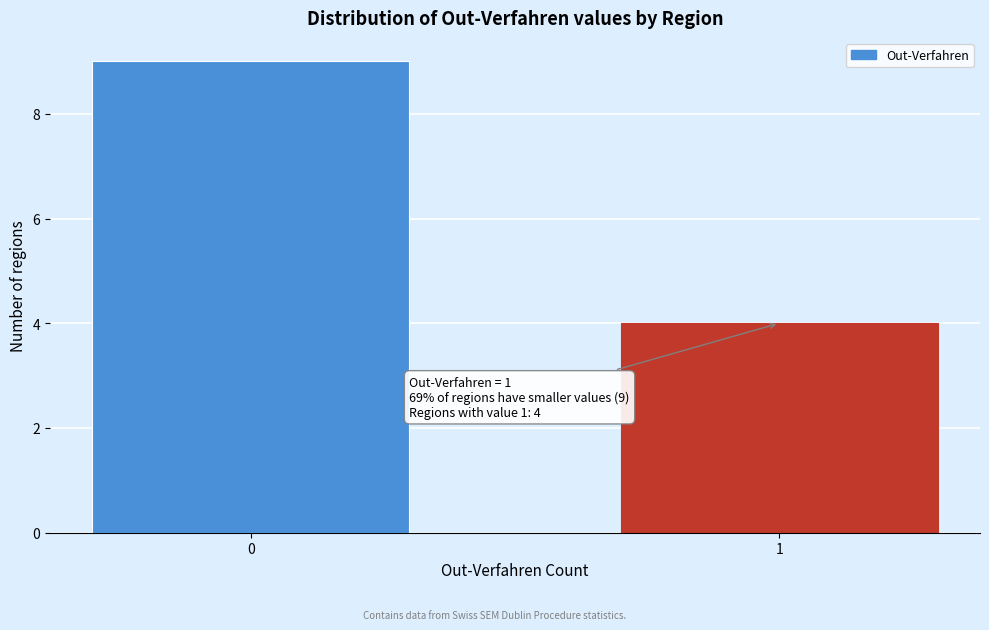

Reading left to right, list all the values displayed in this chart.

0=9	1=4